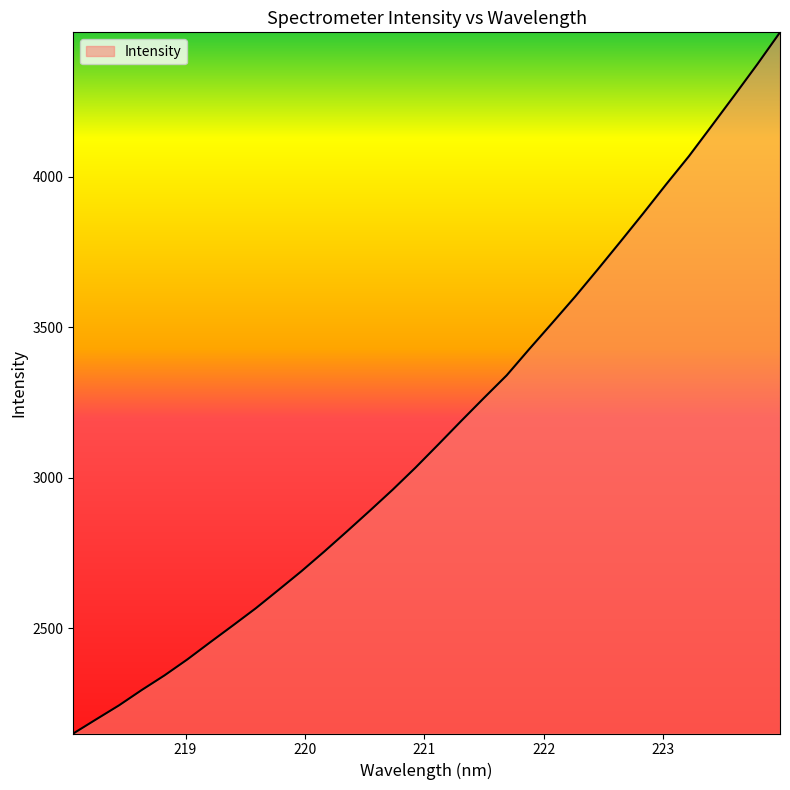

What is the minimum value shown in the chart?

2151.3